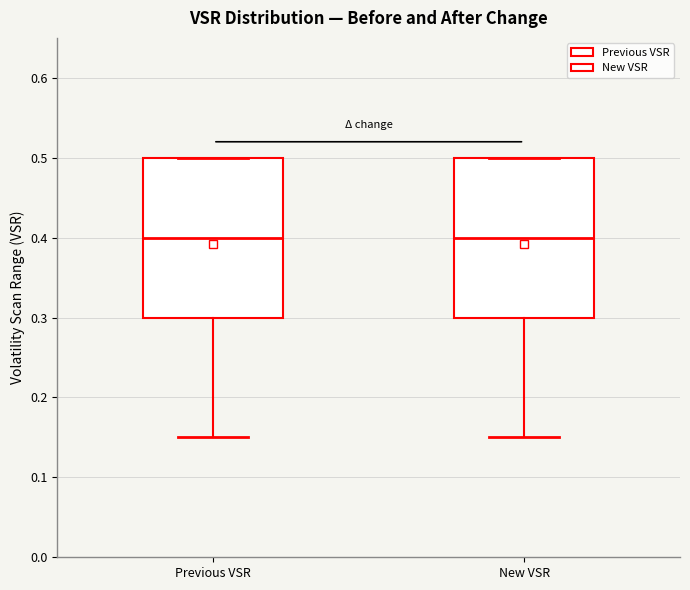

Where is the upper edge of the box for New VSR on the y-axis? The values are not printed on the chart, so give them approximately, as read against the axis.

0.50